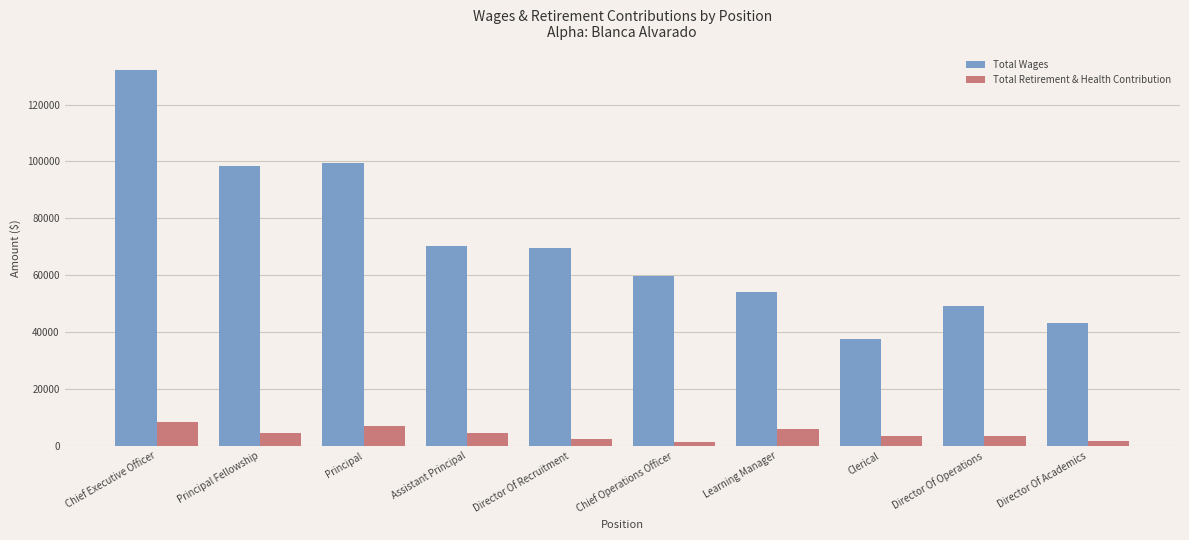

What is the average value of the Total Wages series?

71390